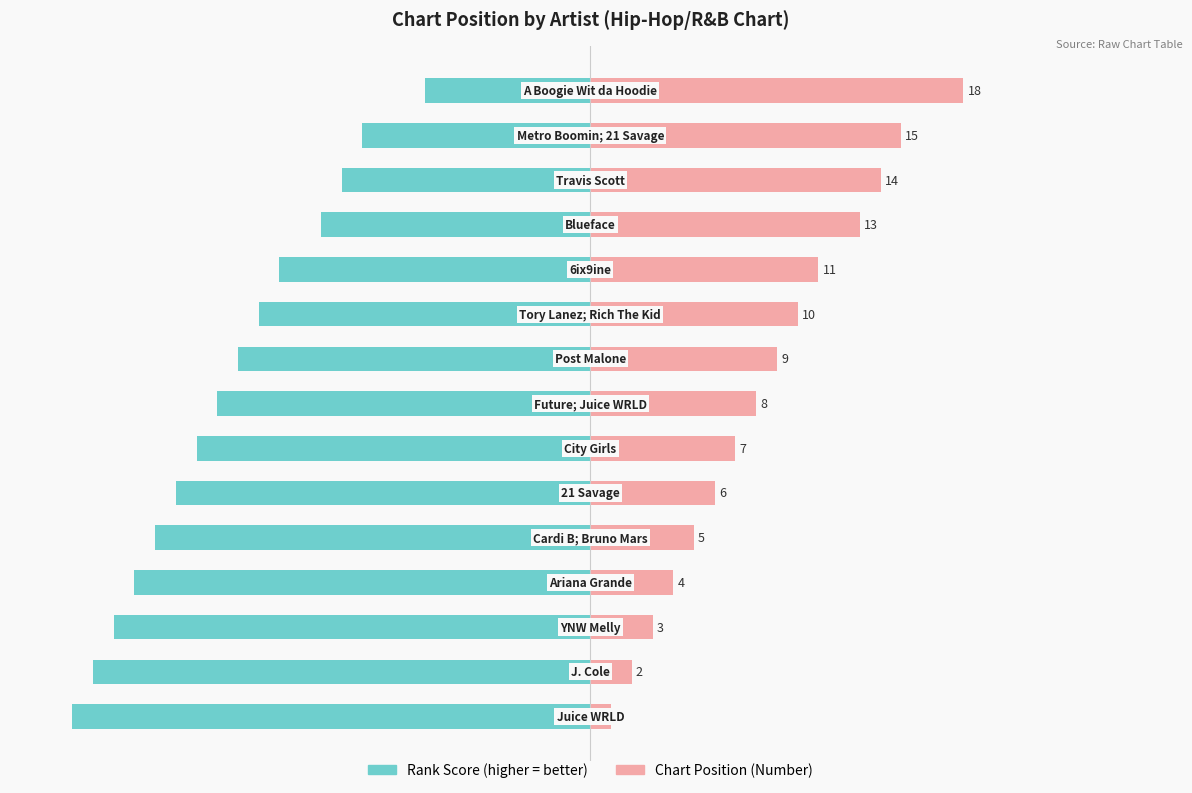

How many bars are there in each group?

2